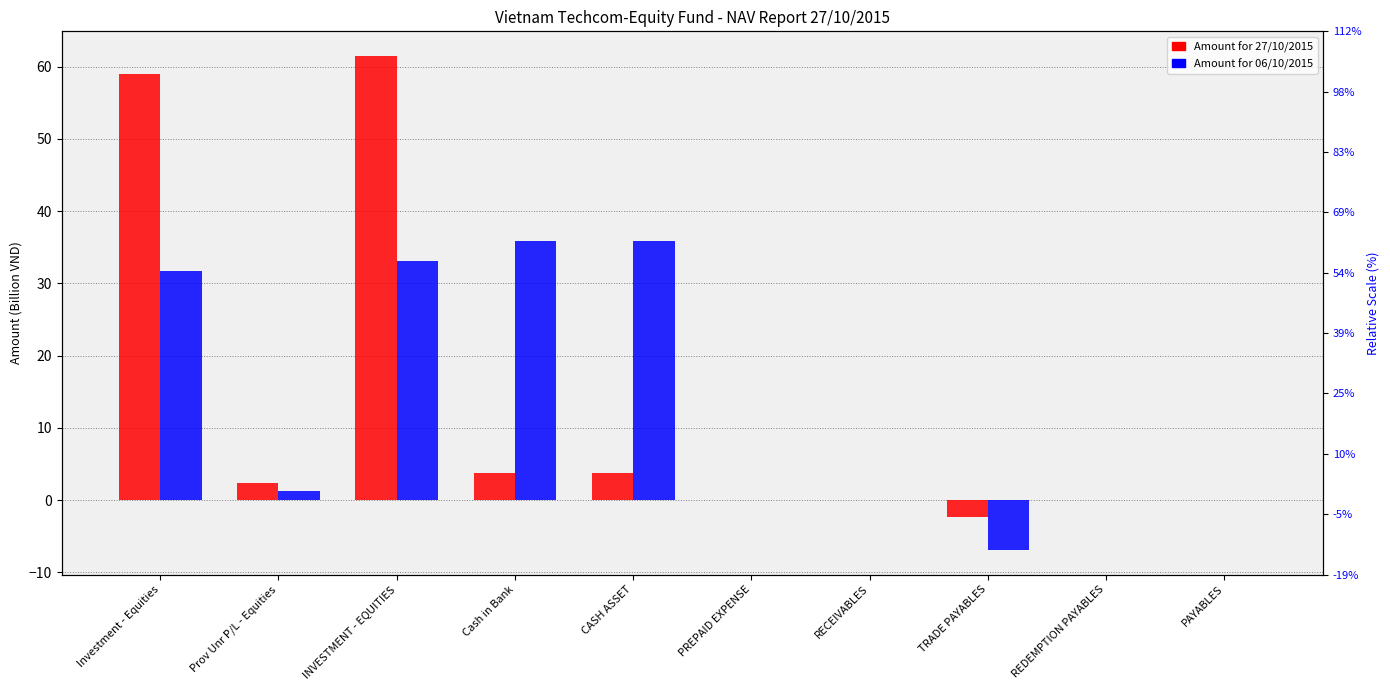

What position from the left is Prov Unr P/L - Equities?

2